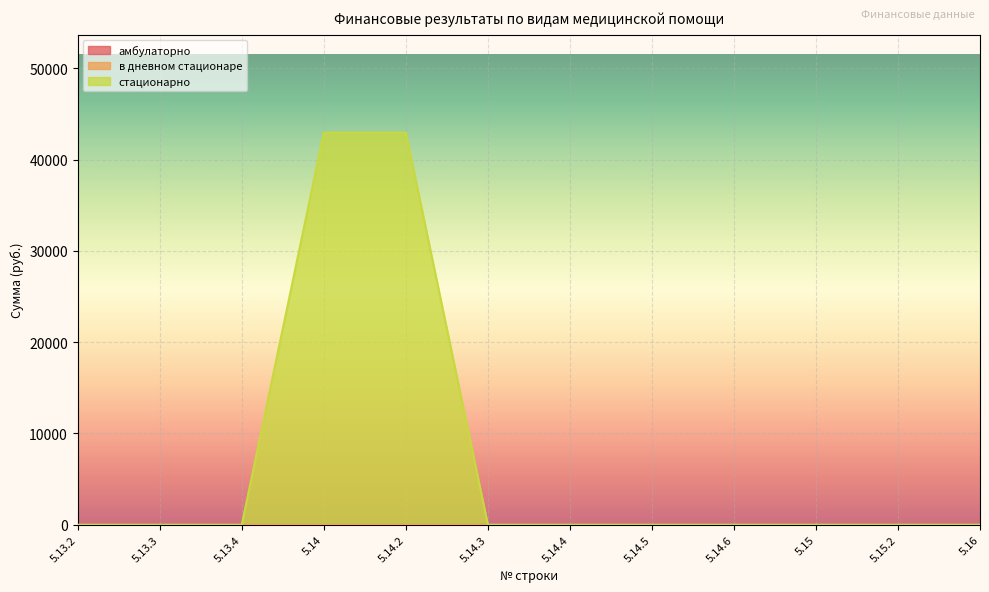

Rank the categories by амбулаторно value from lowest to highest.

5.13.2, 5.13.3, 5.13.4, 5.14, 5.14.2, 5.14.3, 5.14.4, 5.14.5, 5.14.6, 5.15, 5.15.2, 5.16